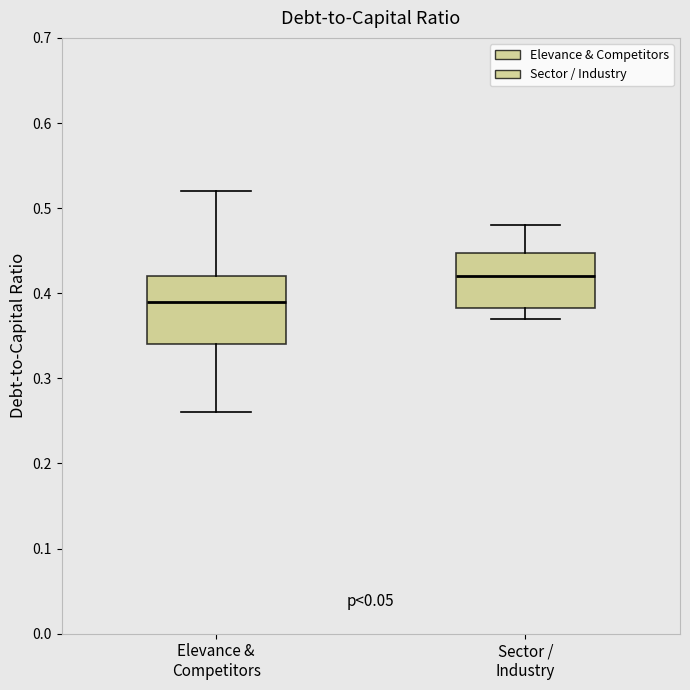

Where is the lower edge of the box for Elevance & Competitors on the y-axis? The values are not printed on the chart, so give them approximately, as read against the axis.

0.34